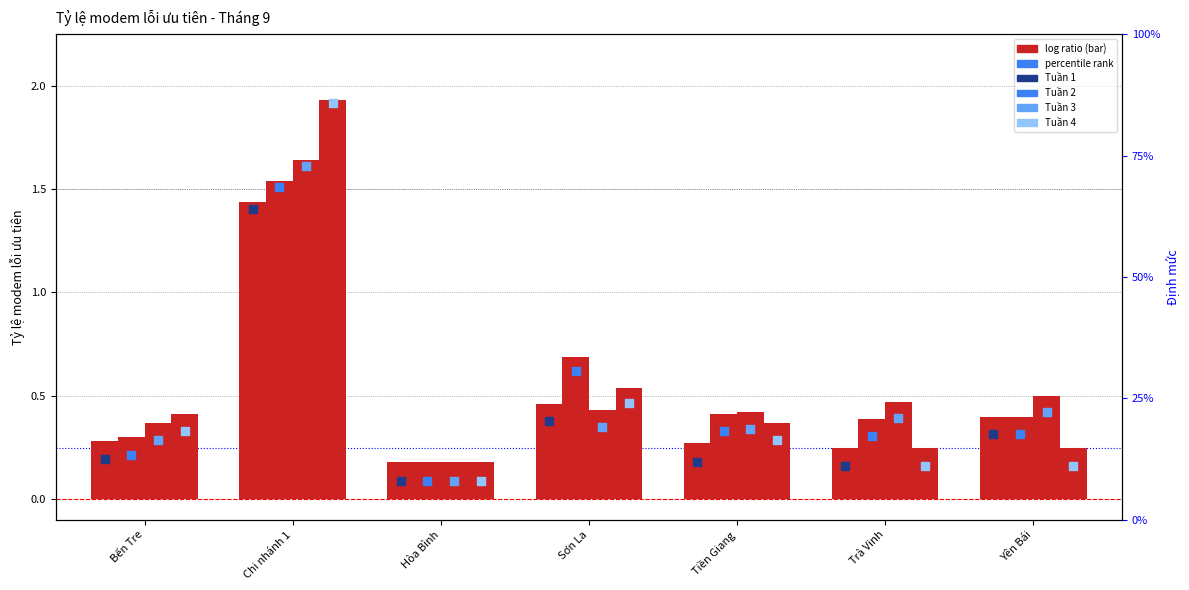

Which series has the largest total across all categories?

Tuần 3